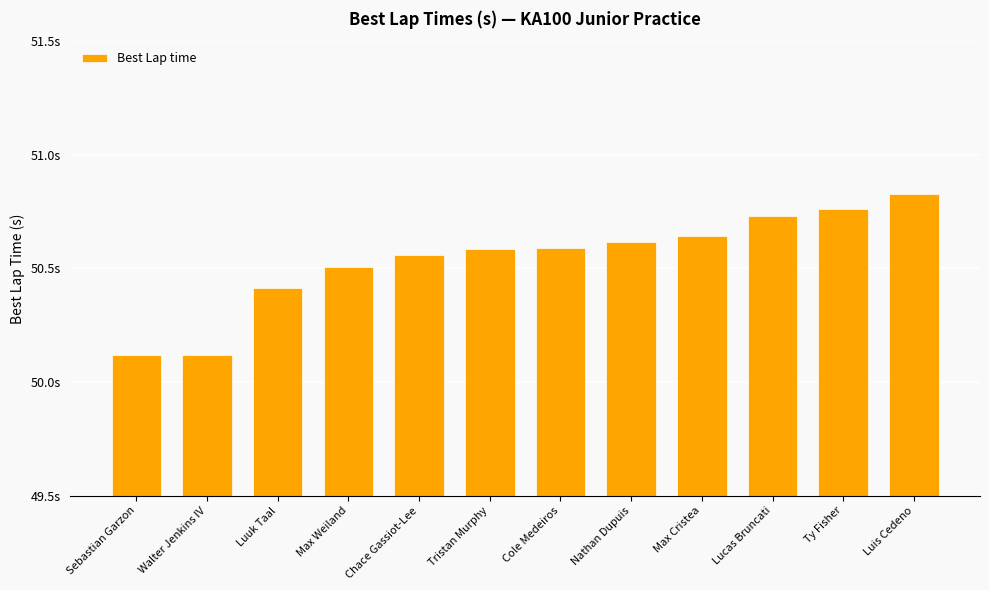

Reading right to left, transcribe all the data shown in this chart.

50.8	50.8	50.7	50.6	50.6	50.6	50.6	50.6	50.5	50.4	50.1	50.1